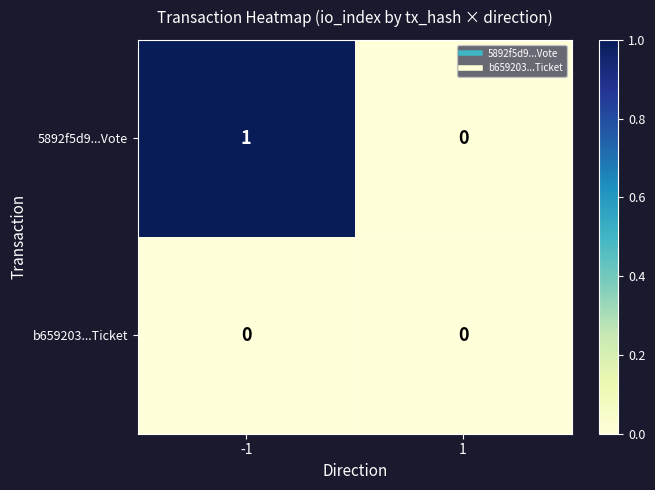

Reading left to right, extract all data points from this chart.

5892f5d9...Vote: 1	0
b659203...Ticket: 0	0